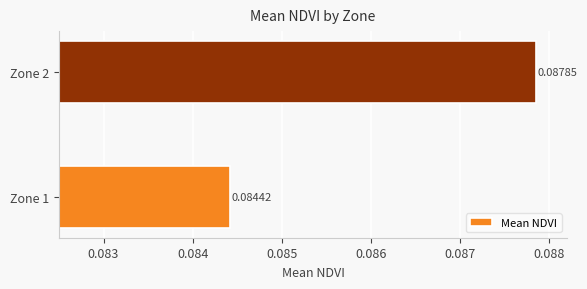

Rank the categories by value from lowest to highest.

Zone 1, Zone 2